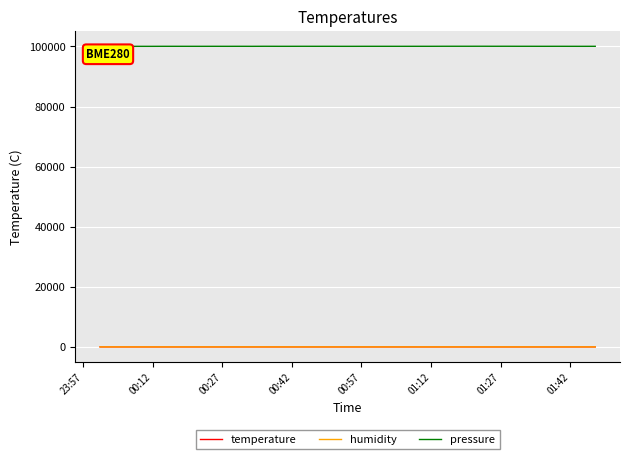

Which series has the largest total across all categories?

pressure